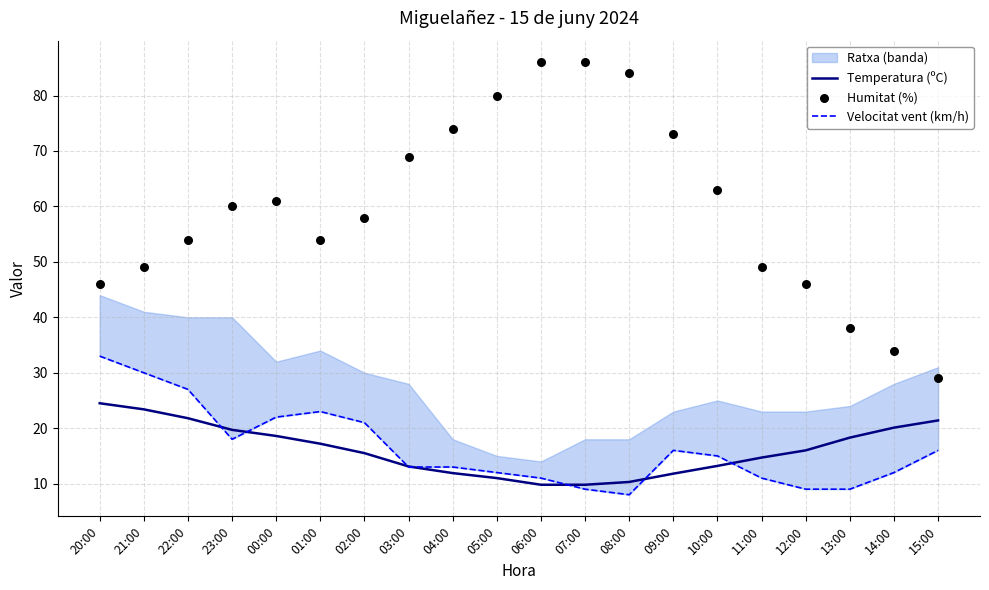

At how many categories does at least one series exceed 50?

13